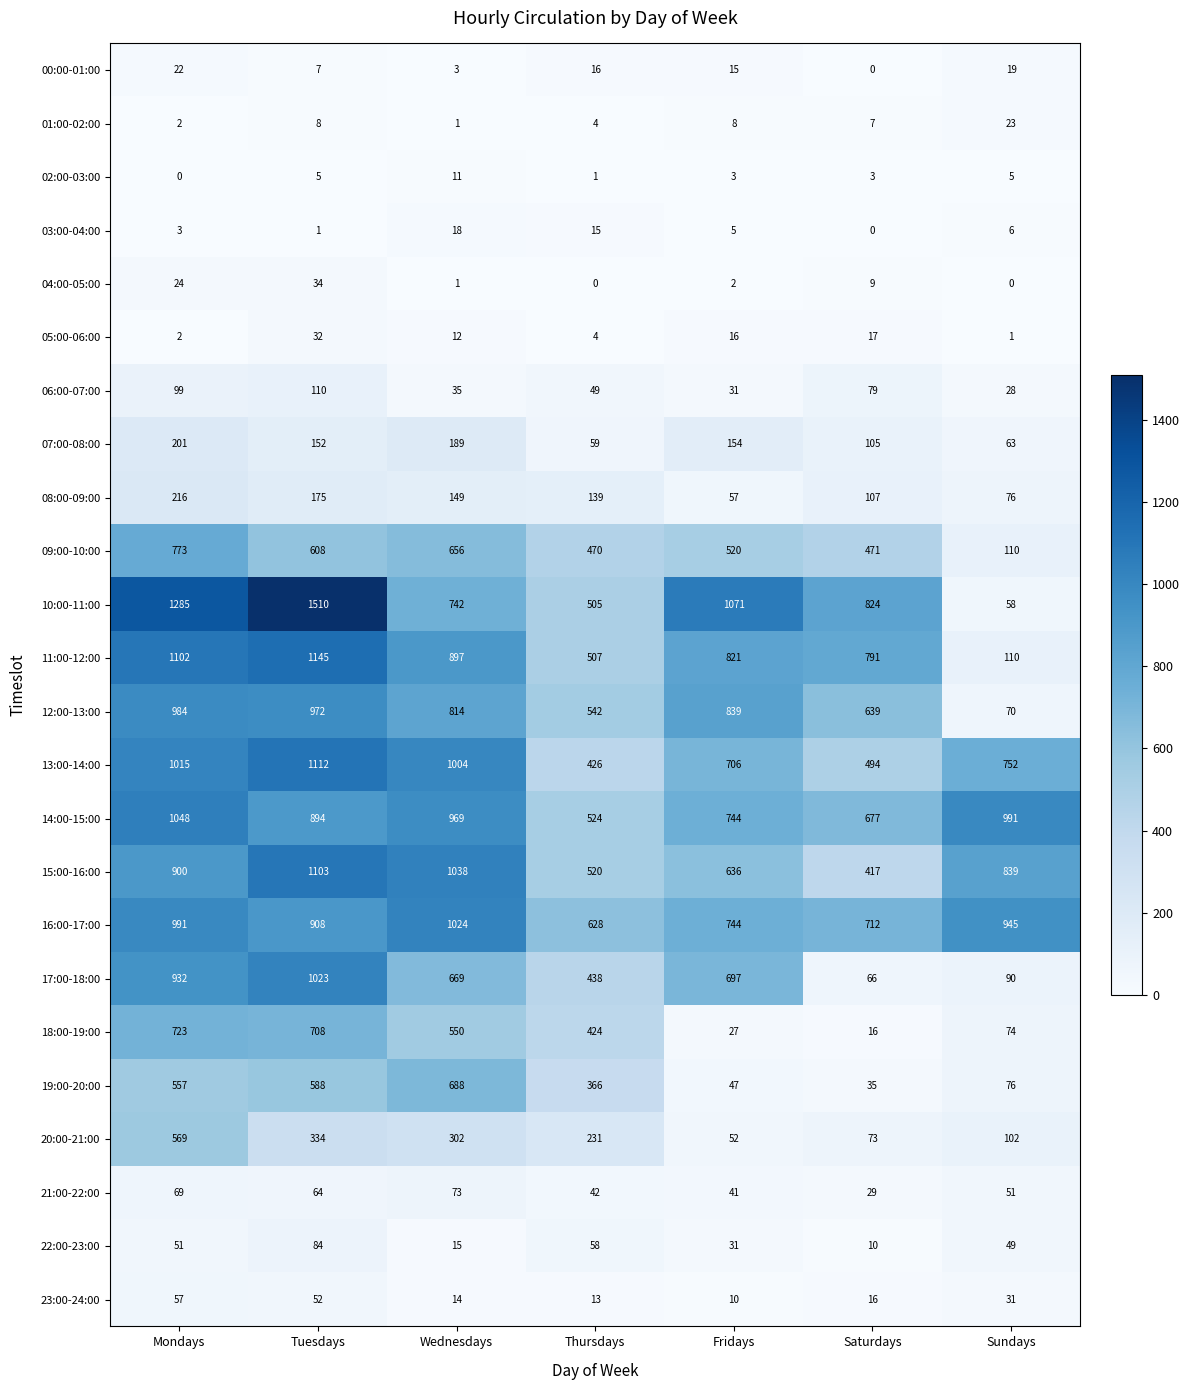

What is the difference between the 23:00-24:00 values at Wednesdays and Mondays?

43